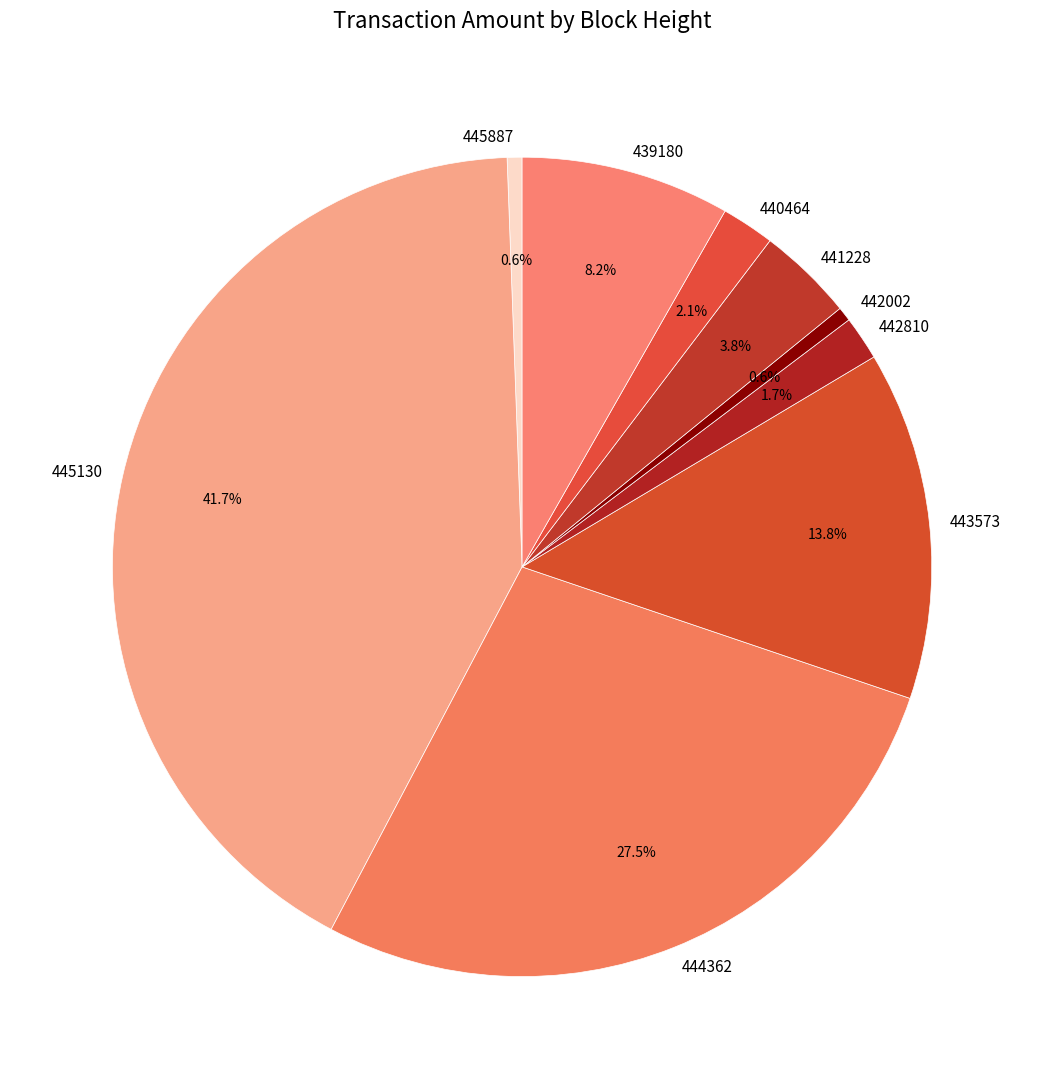

Which slice is the largest?

445130